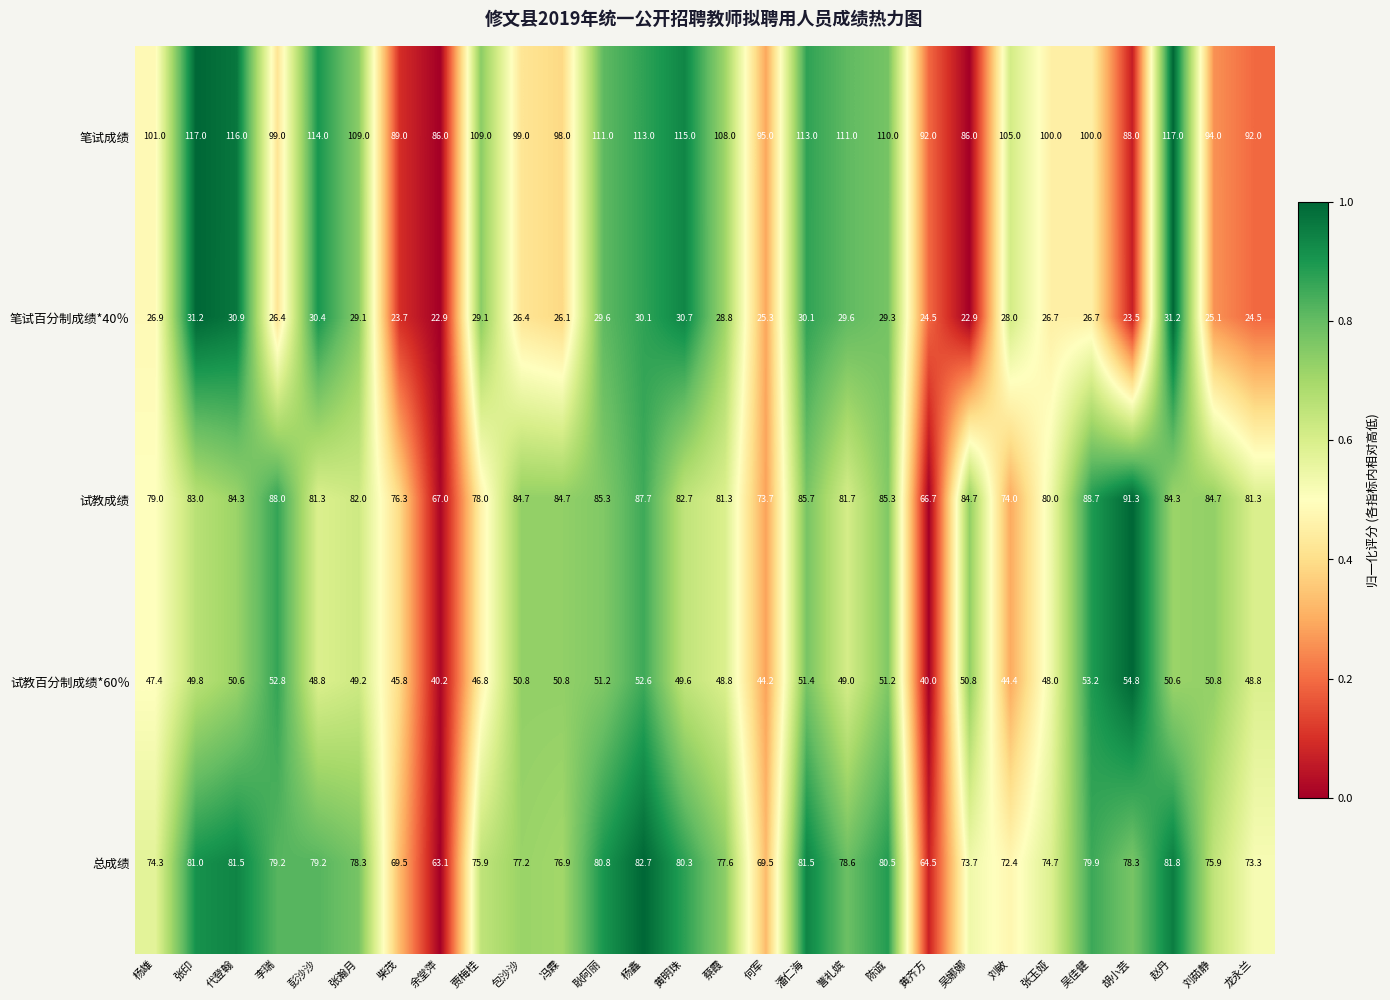

What is the difference between the maximum and second lowest values in the 试教成绩 series?

24.3